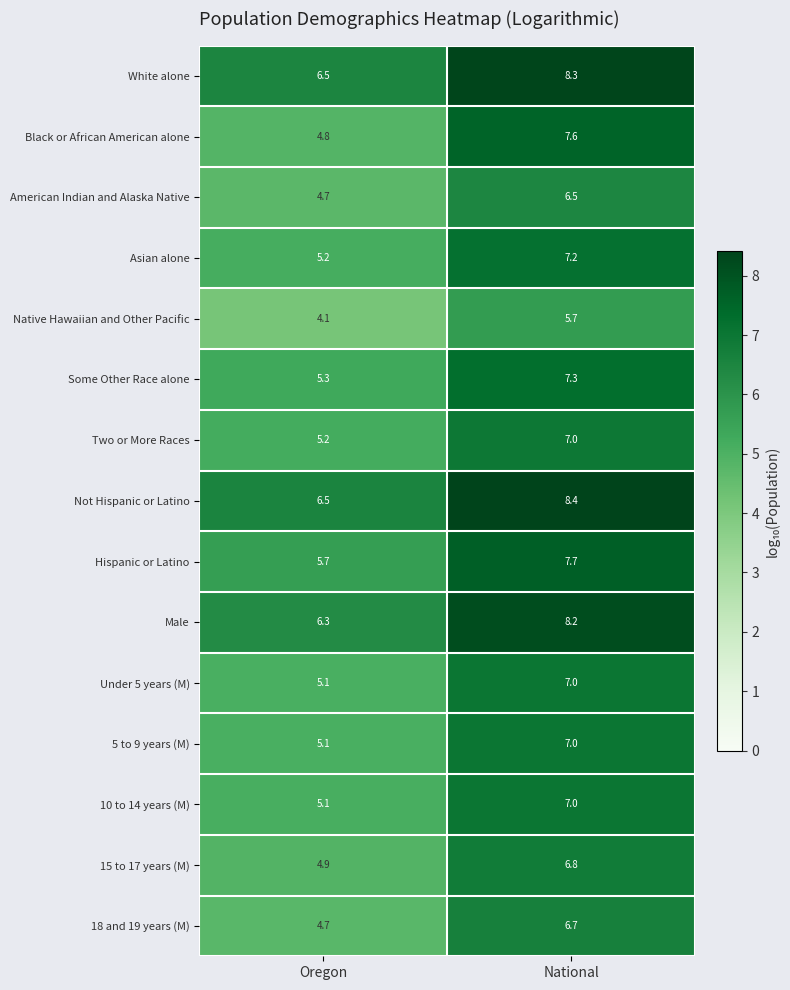

How many data points does each series have?

2